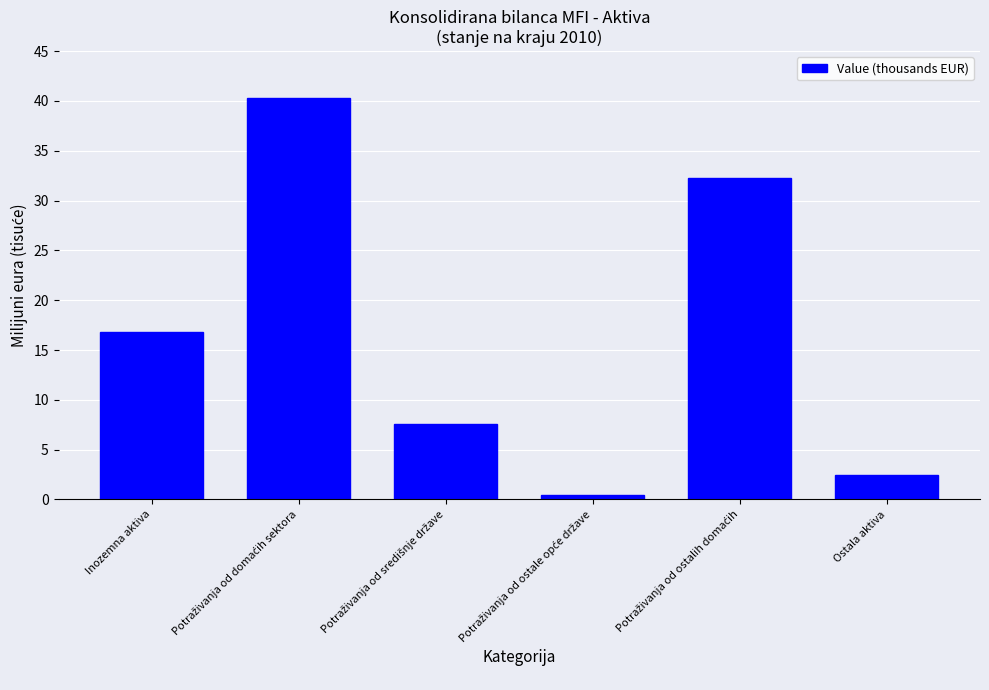

The value at Ostala aktiva is 0.6. True or false?

False